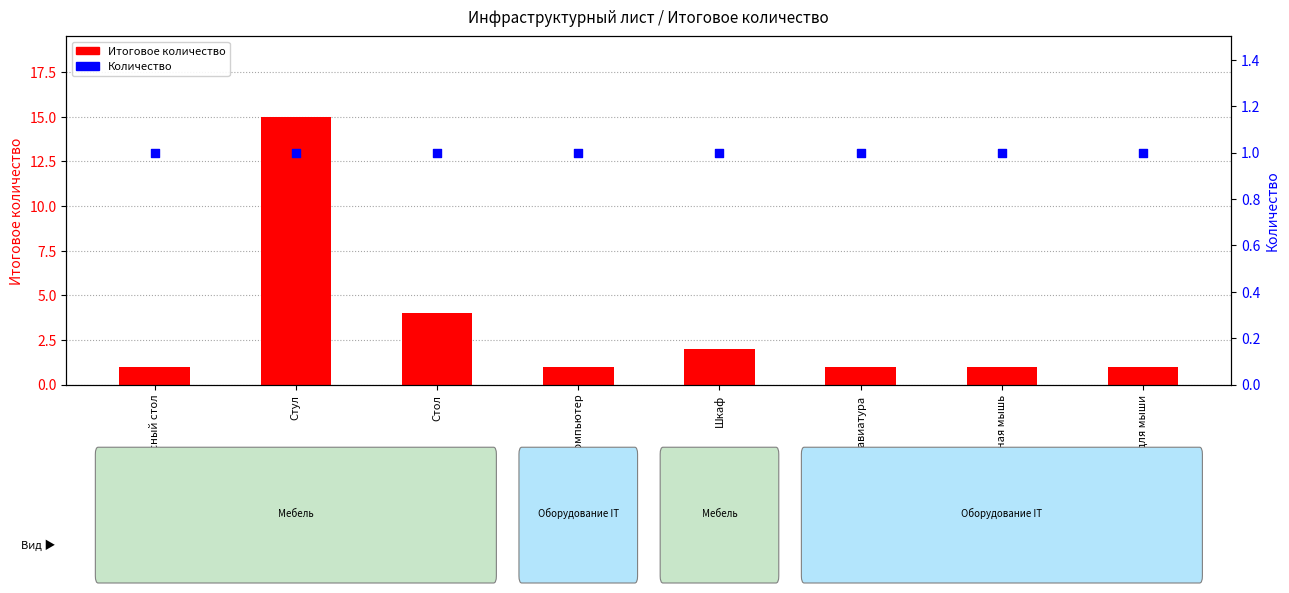

Which series reaches the minimum Y coordinate?

Итоговое количество